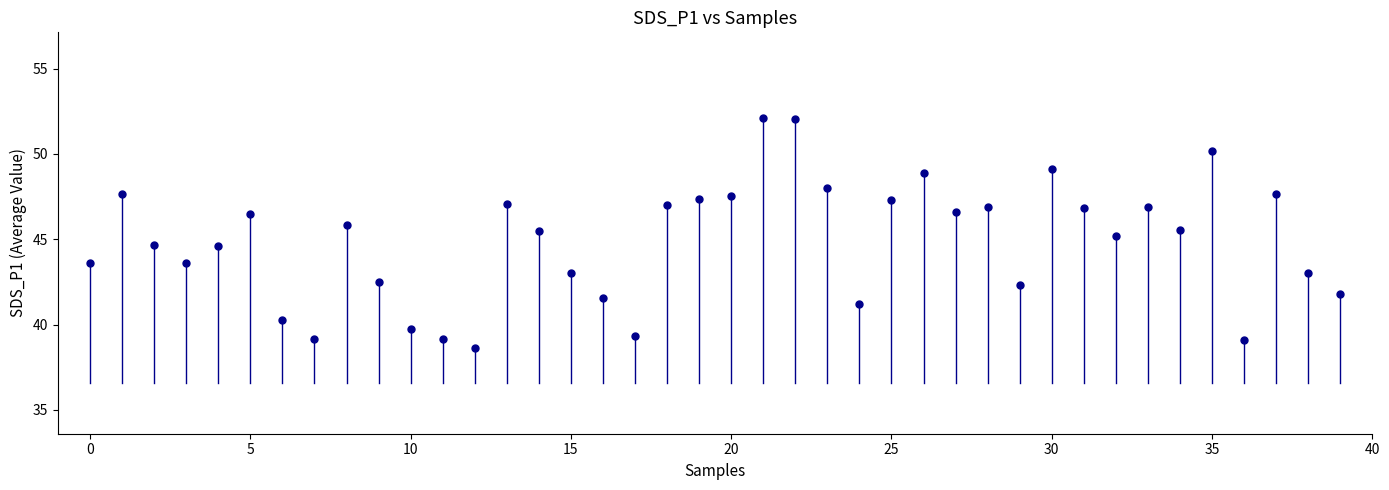

What is the range of Y values (max minus min)?

13.5